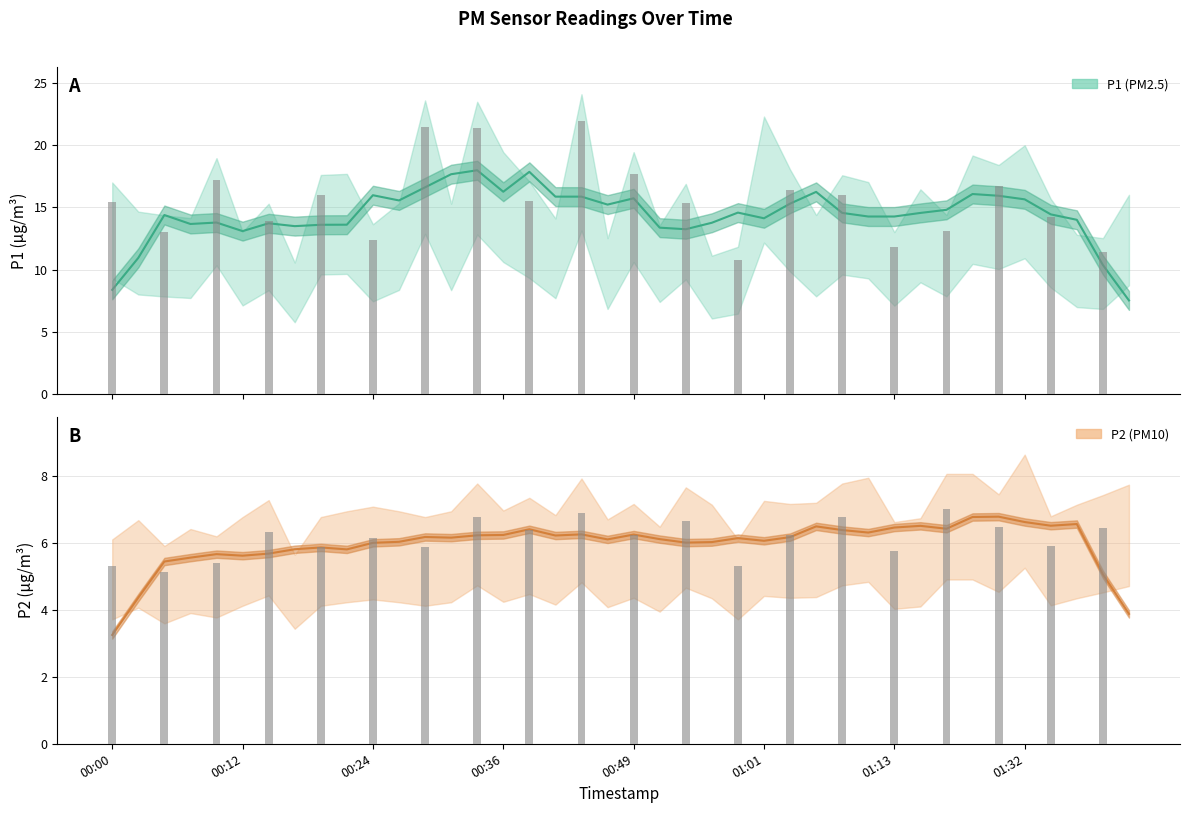

Which series has the widest spread of values?

P1